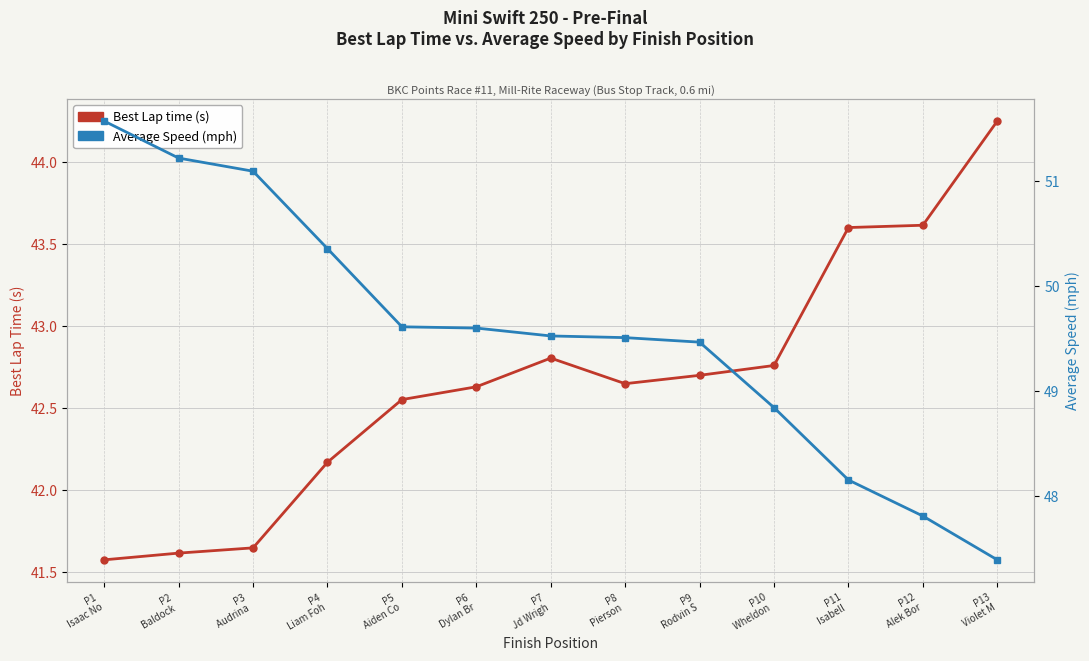

Which series has the widest spread of values?

Average Speed (mph)